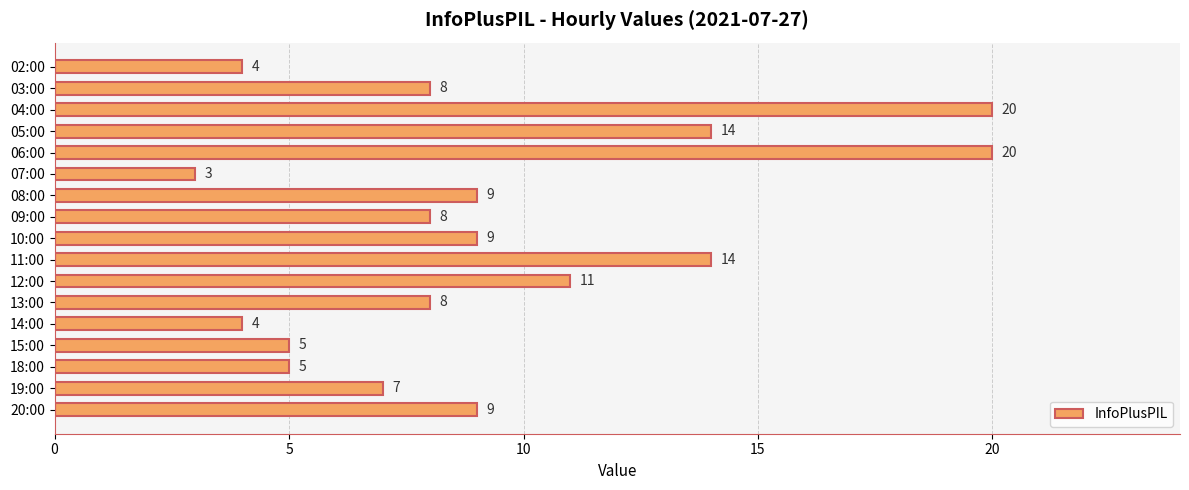

What is the label of the 2nd bar from the bottom?

19:00